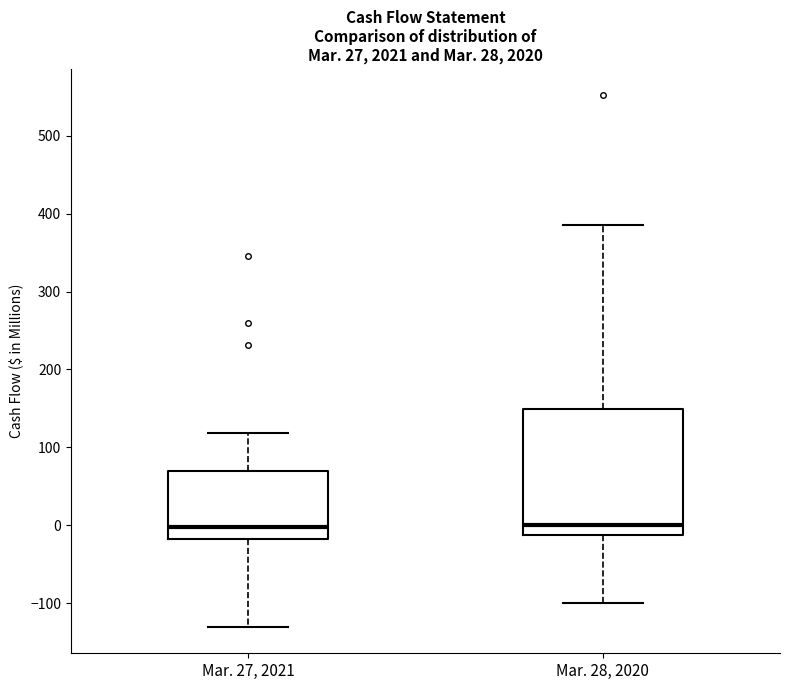

Reading left to right, transcribe this box plot: for each box, give where its median line is, the range the box spans, and where its two whiskers end, as read against the y-axis. The values are not printed on the chart, so give them approximately, as read against the axis.

Mar. 27, 2021: median 0, box -20 to 70, whiskers -130 to 120
Mar. 28, 2020: median 0, box -10 to 150, whiskers -100 to 390